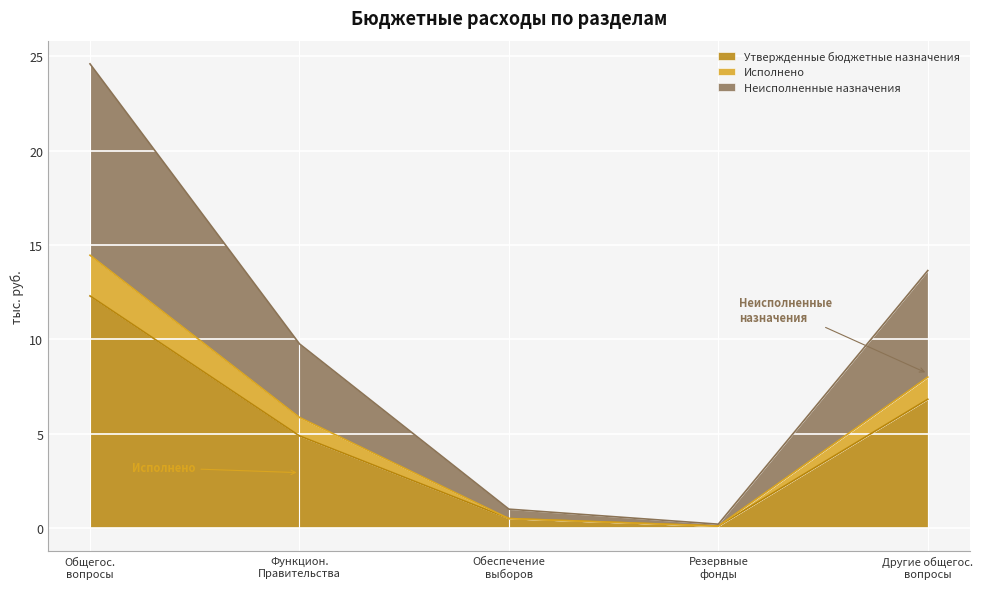

At which label does Неисполненные назначения first exceed 9?

Общегос. вопросы